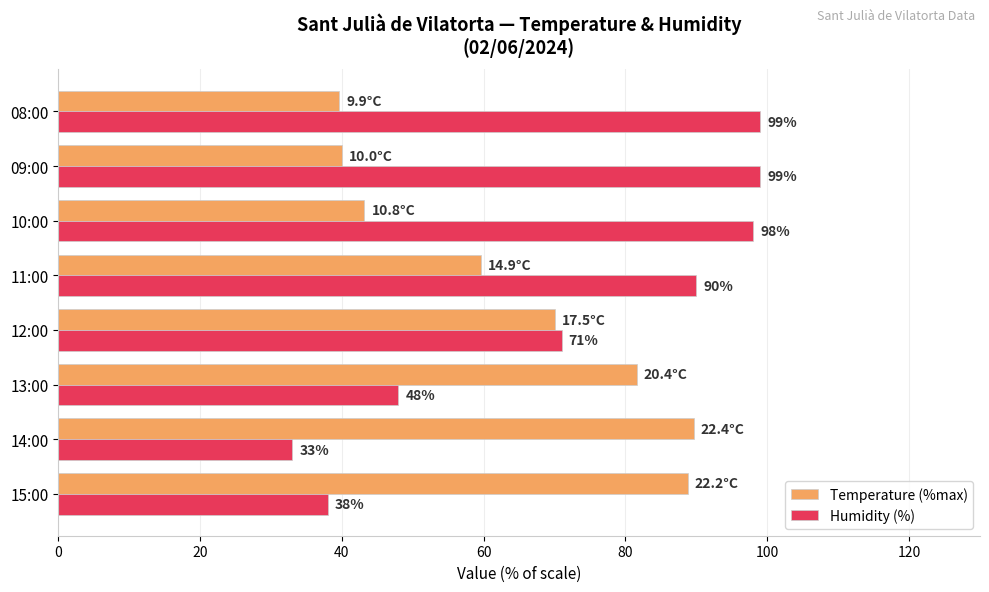

What is the highest value of the Temperature (%max) series?

89.6